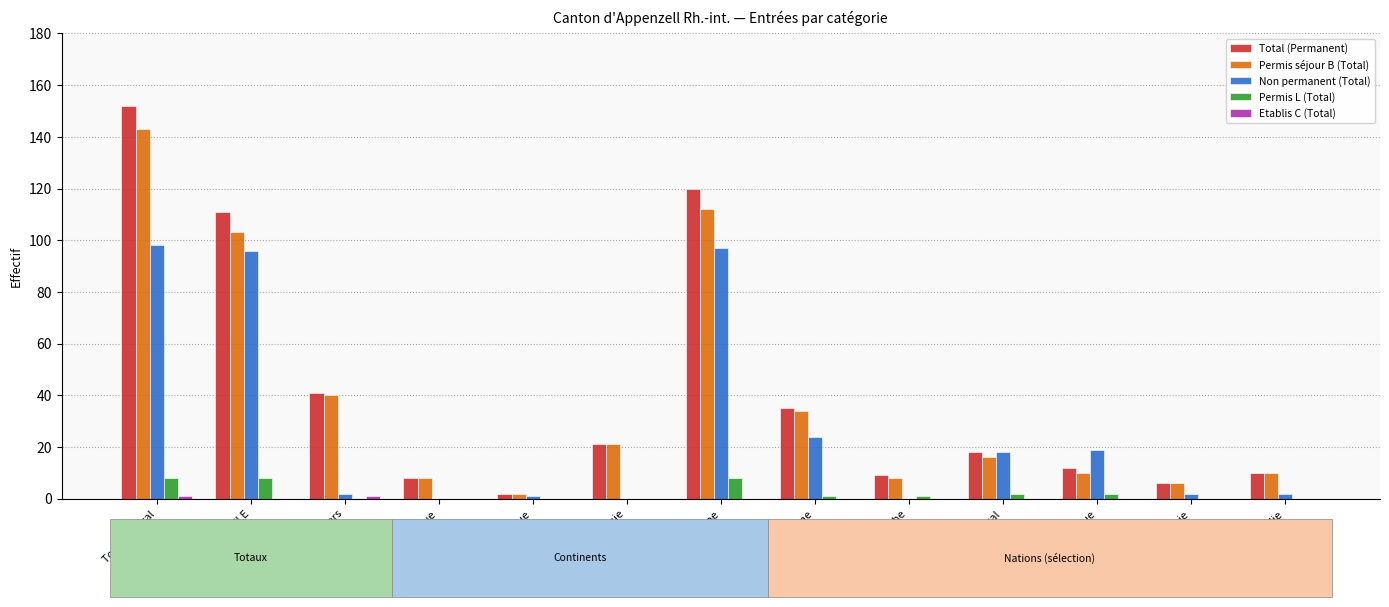

What is the greatest value displayed?

152